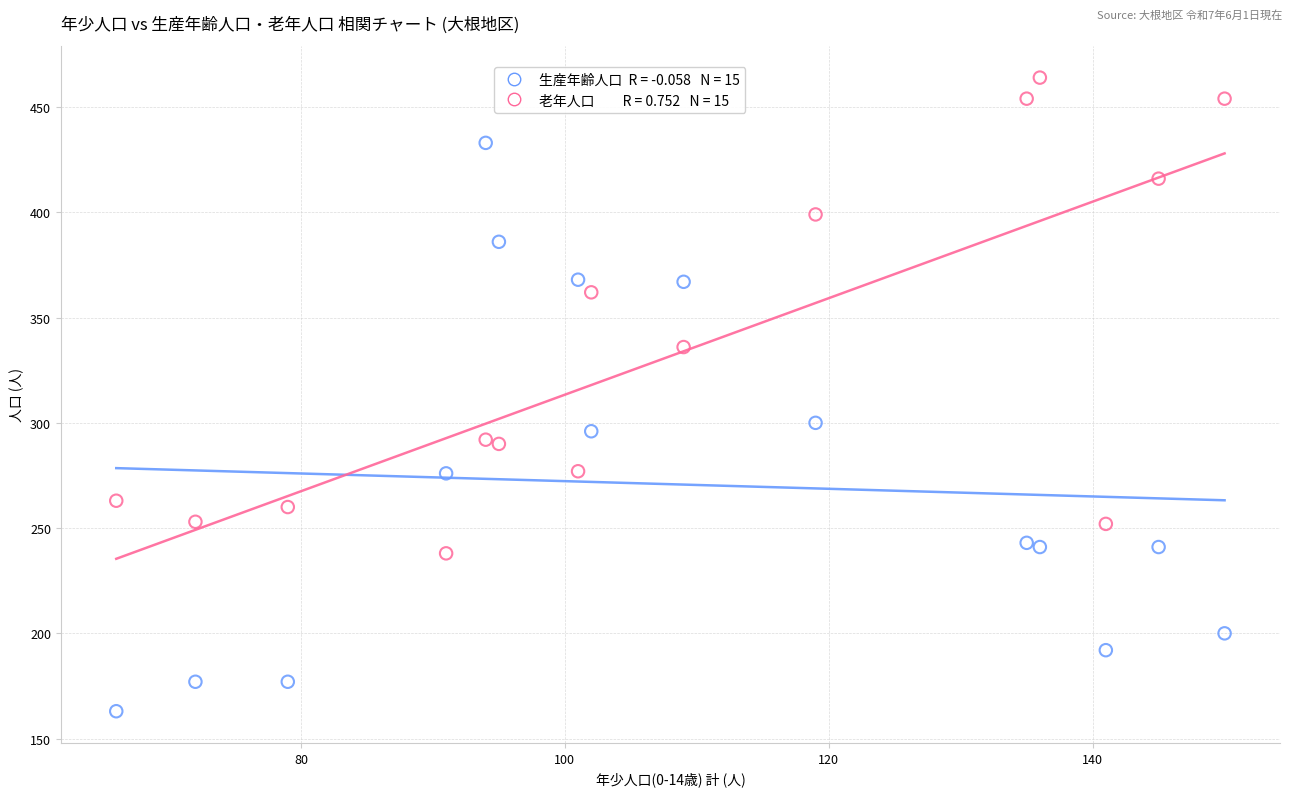

Across all series, what Y value is closest to 313?

300